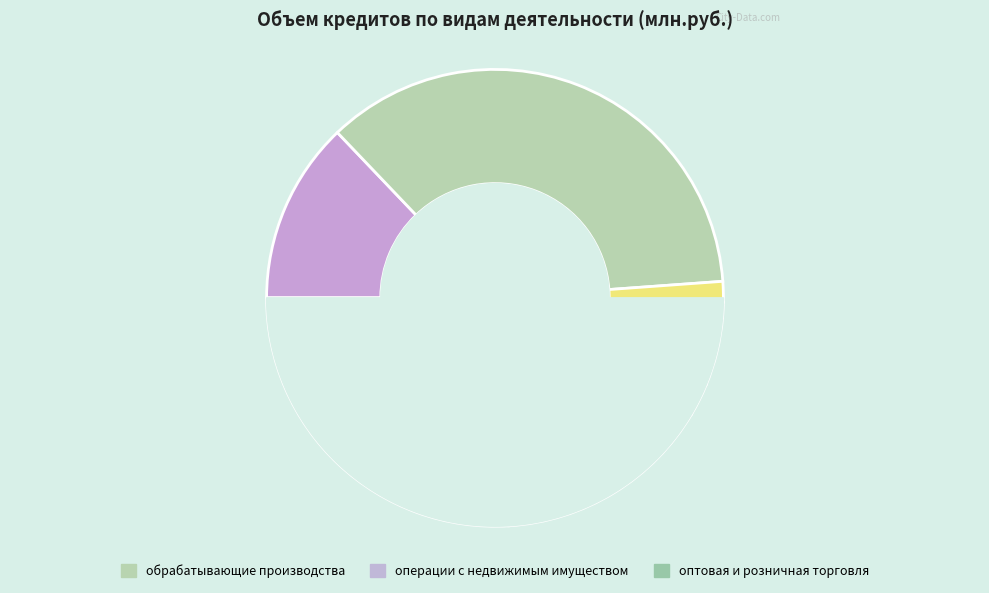

Is добыча полезных ископаемых the majority of the pie?

No